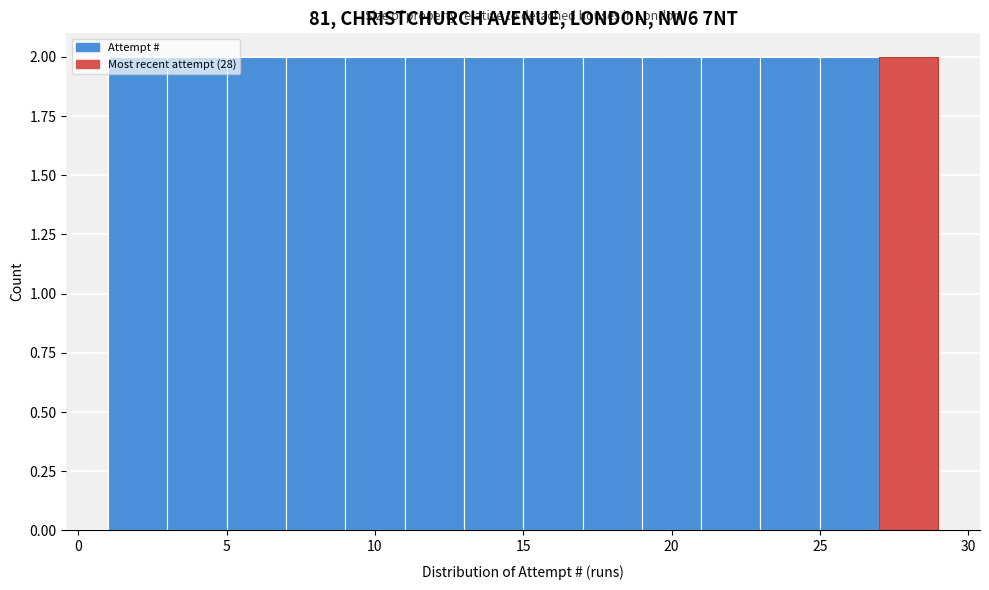

How tall is the bar that spans 11 to 13 on the x-axis? The values are not printed on the chart, so give them approximately, as read against the axis.

2